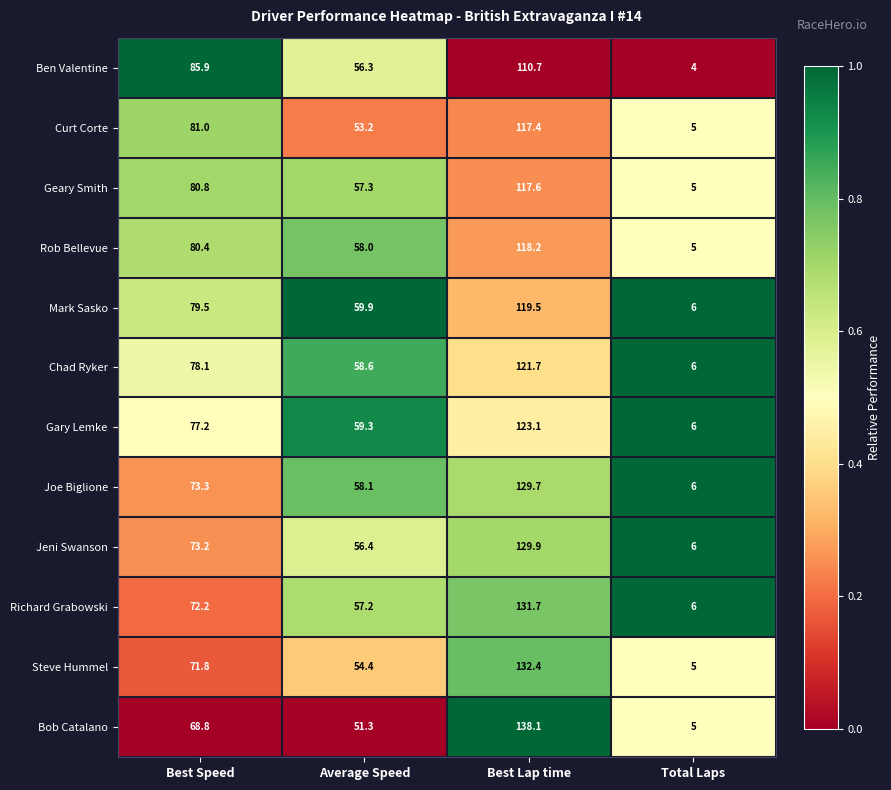

Read the Gary Lemke value at Best Lap time.

123.1